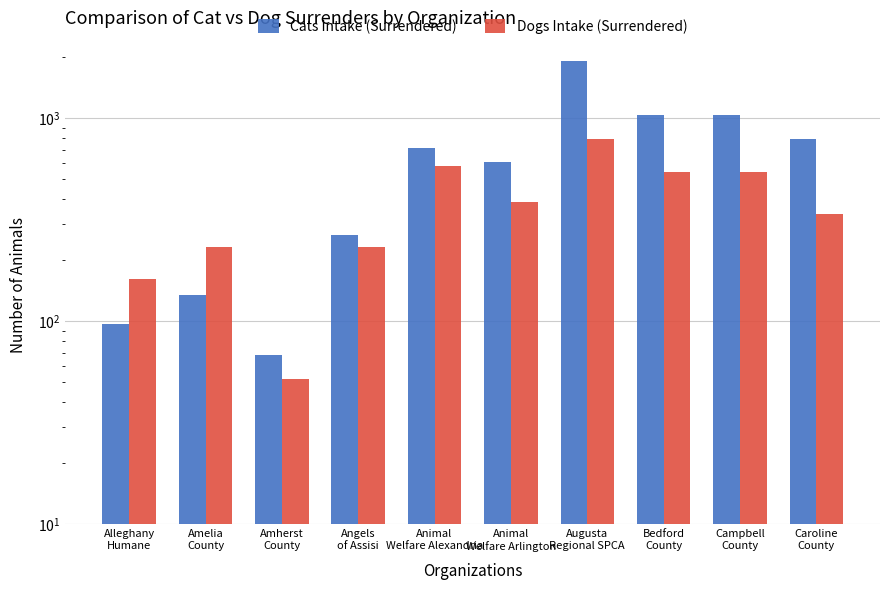

Rank the series at Alleghany
Humane from highest to lowest value.

Dogs Intake (Surrendered), Cats Intake (Surrendered)